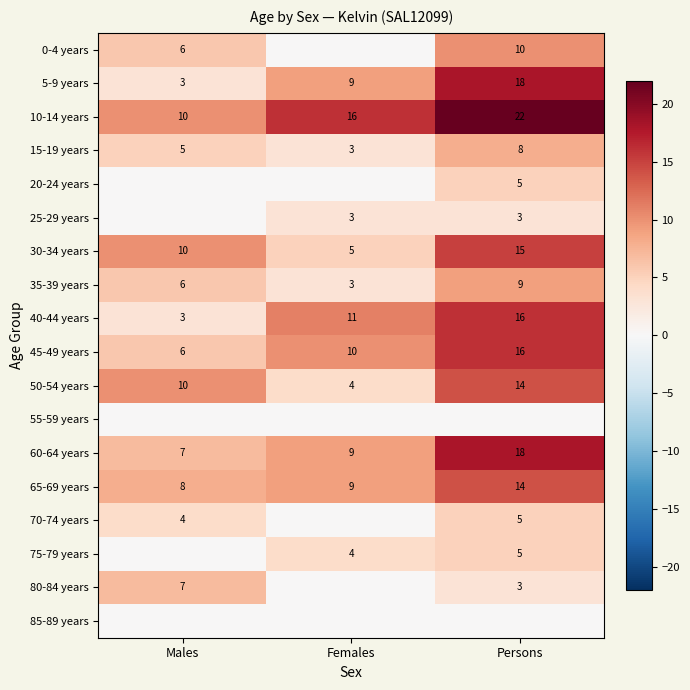

At how many categories does at least one series exceed 12?

2